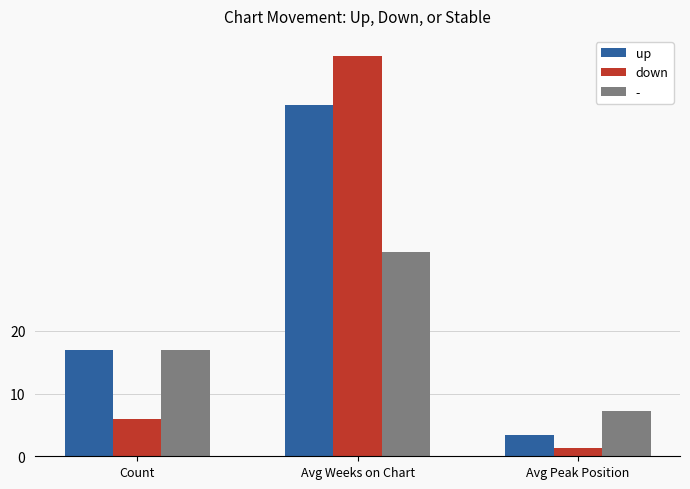

What is the sum of the down values at Avg Weeks on Chart and Avg Peak Position?

65.1